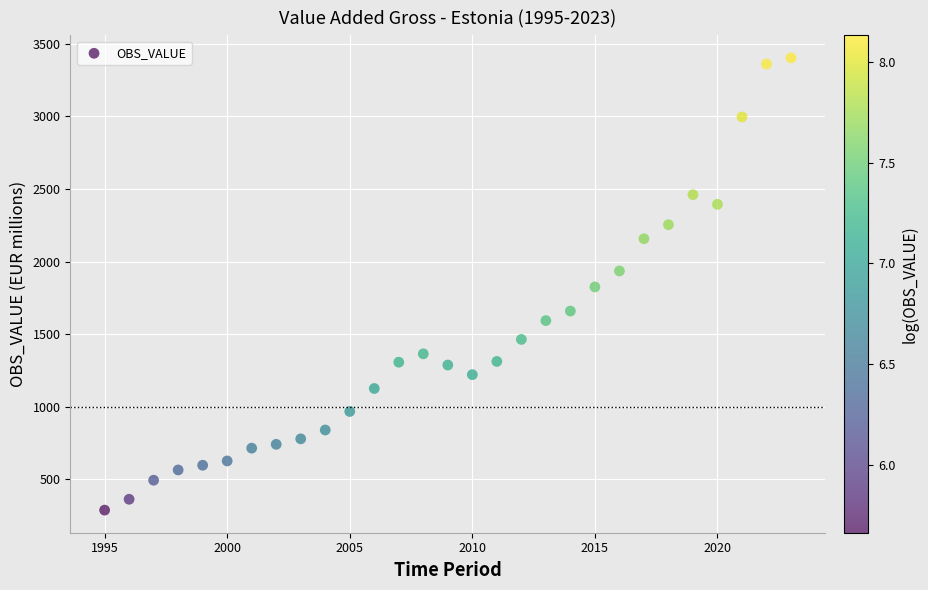

What is the range of X values (max minus min)?

28.0